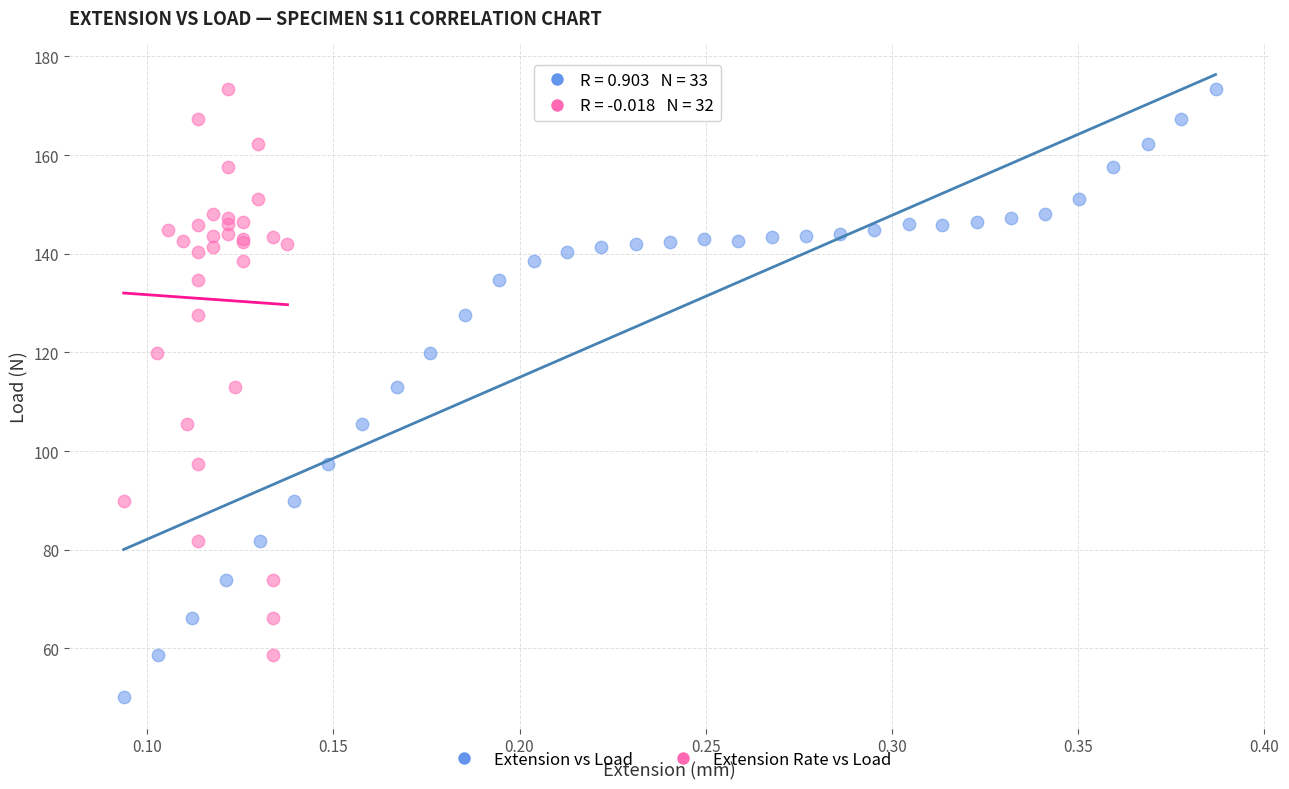

Which series reaches the minimum Y coordinate?

Extension vs Load